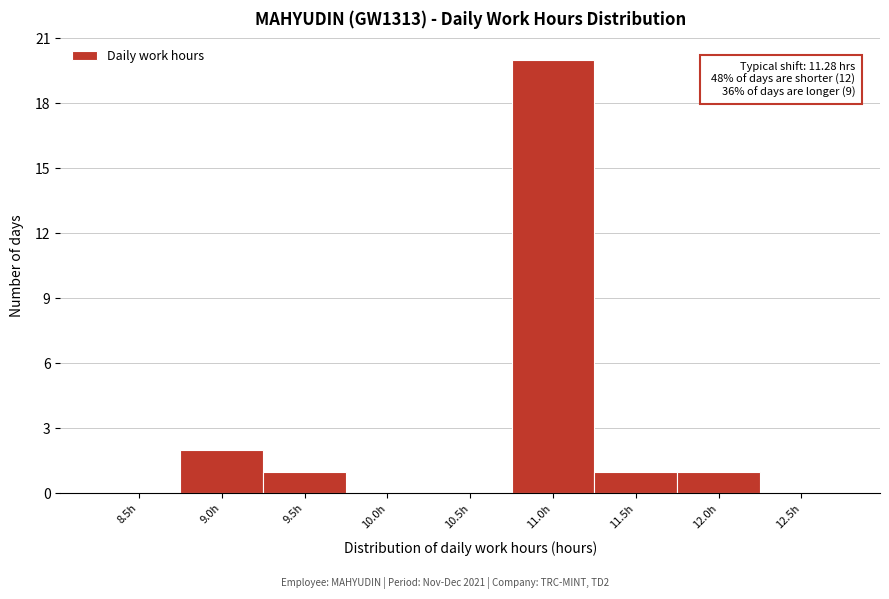

Reading left to right, what are all the values shown in this chart?

8.5h=0	9.0h=2	9.5h=1	10.0h=0	10.5h=0	11.0h=20	11.5h=1	12.0h=1	12.5h=0